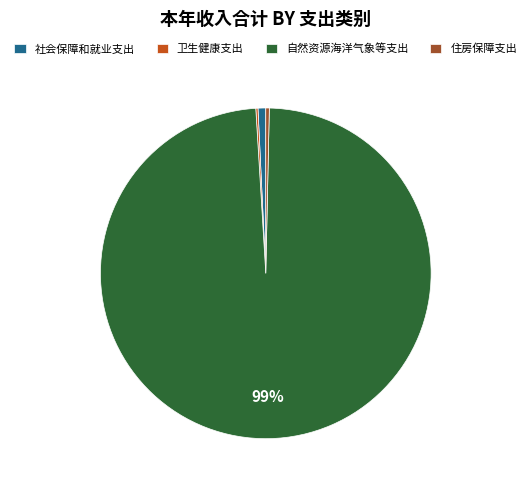

Combined, do 住房保障支出 and 社会保障和就业支出 account for over 50%?

No